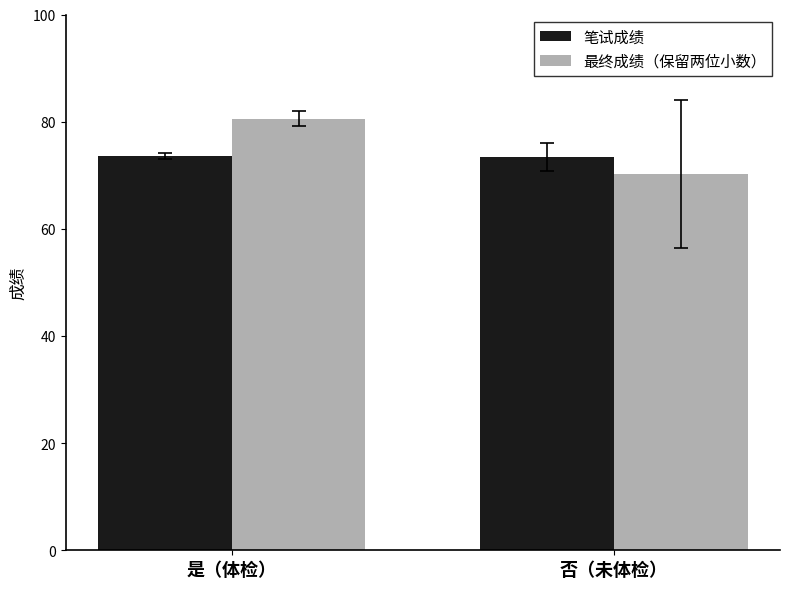

At which label is 最终成绩（保留两位小数） closest to 75?

否（未体检）